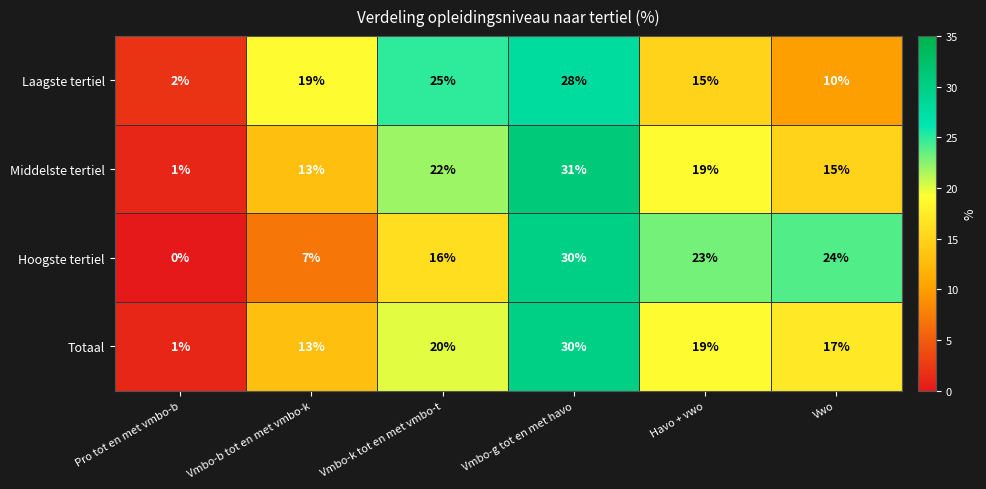

How many values in the Middelste tertiel series are below 19?

3